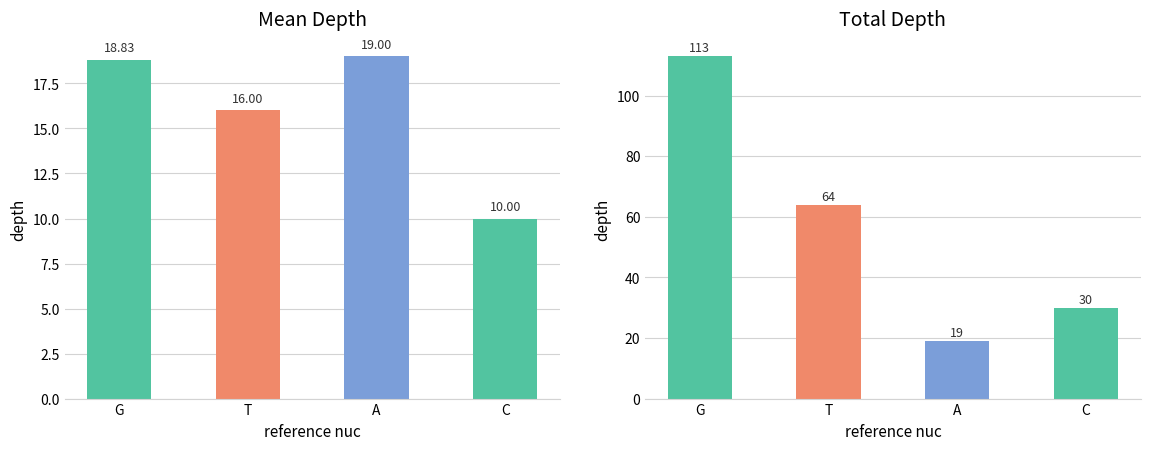

Reading right to left, transcribe all the data shown in this chart.

mean depth: C=10.0	A=19.0	T=16.0	G=18.8
total depth: C=30.0	A=19.0	T=64.0	G=113.0